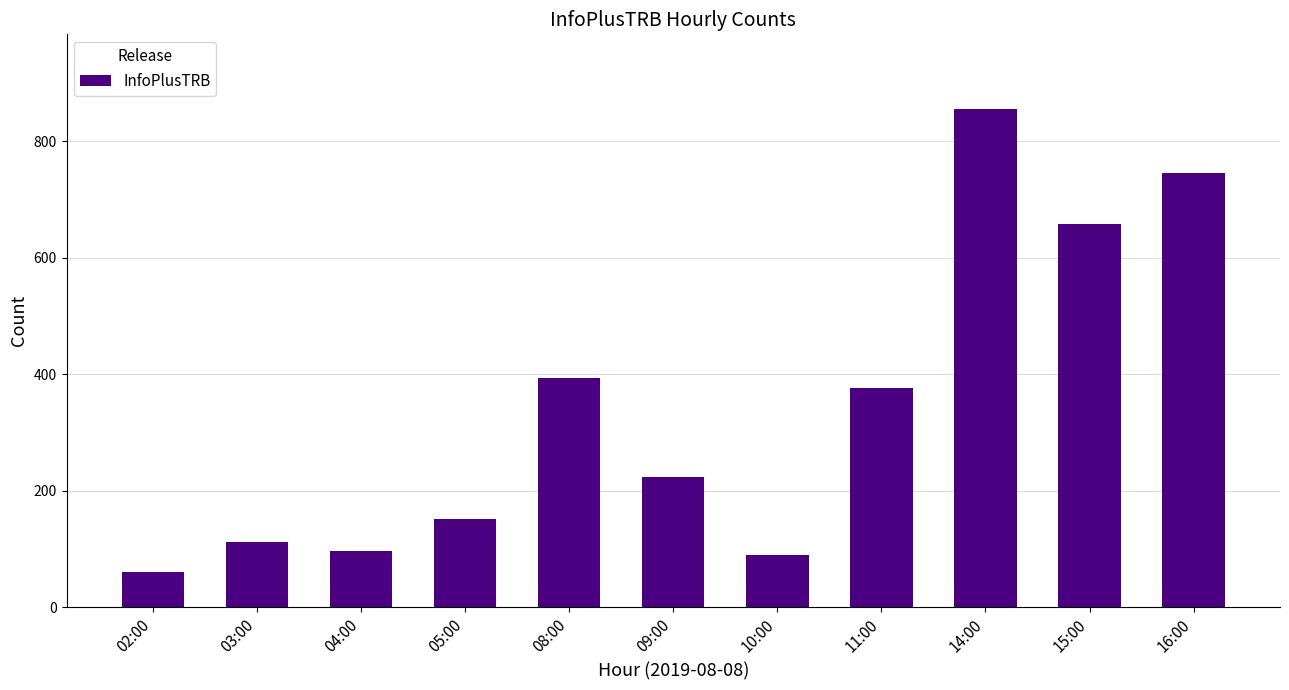

What position from the left is 10:00?

7